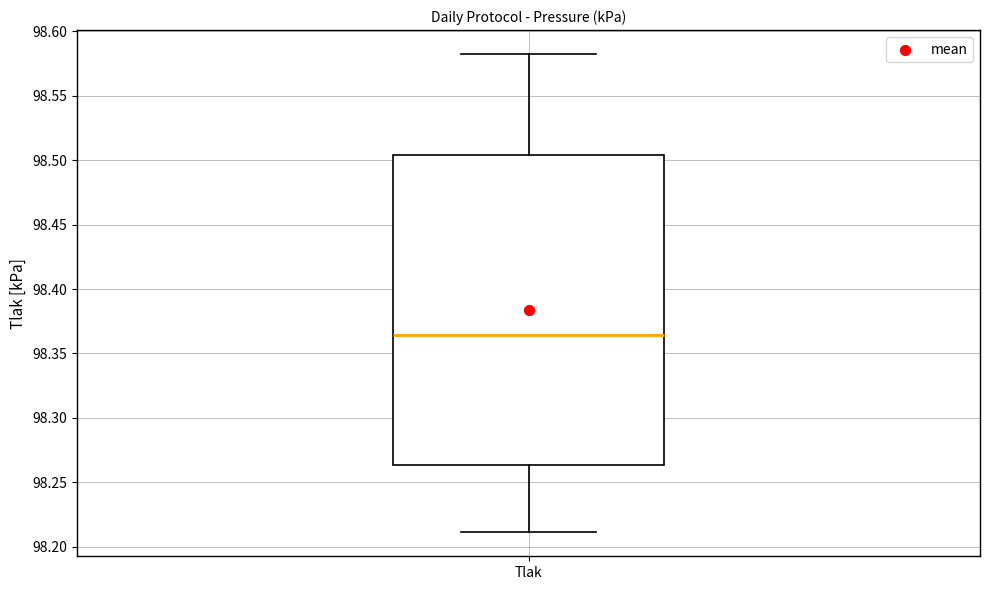

Read this box plot against the y-axis: the position of the median line, the range covered by the box, and the ends of both whiskers. The values are not printed on the chart, so give them approximately, as read against the axis.

median 98.365, box 98.265 to 98.505, whiskers 98.210 to 98.580